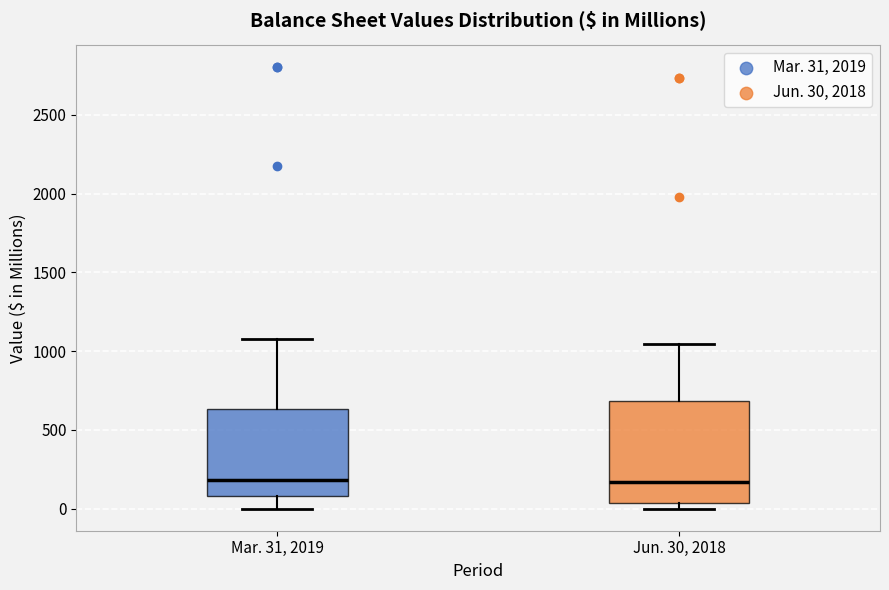

Where is the lower edge of the box for Jun. 30, 2018 on the y-axis? The values are not printed on the chart, so give them approximately, as read against the axis.

50